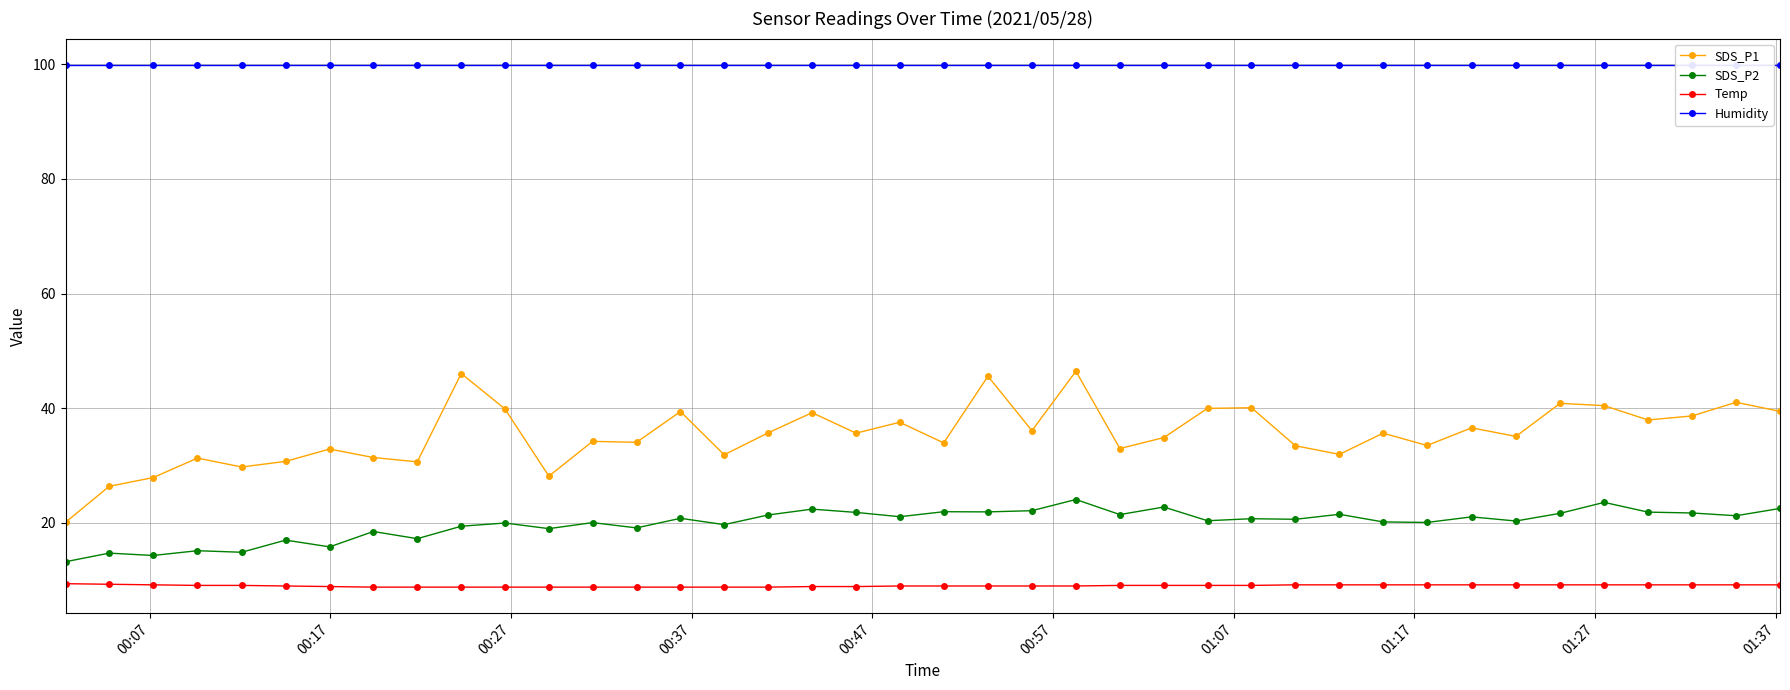

True or false: Temp and SDS_P1 intersect in this chart.

False